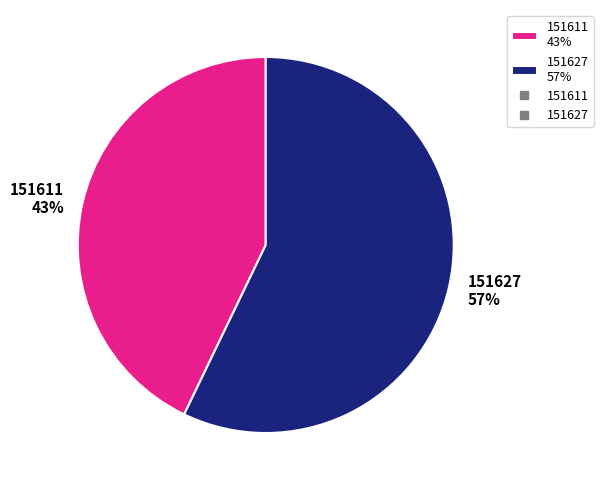

The 151611 slice represents 43% of the pie. True or false?

True